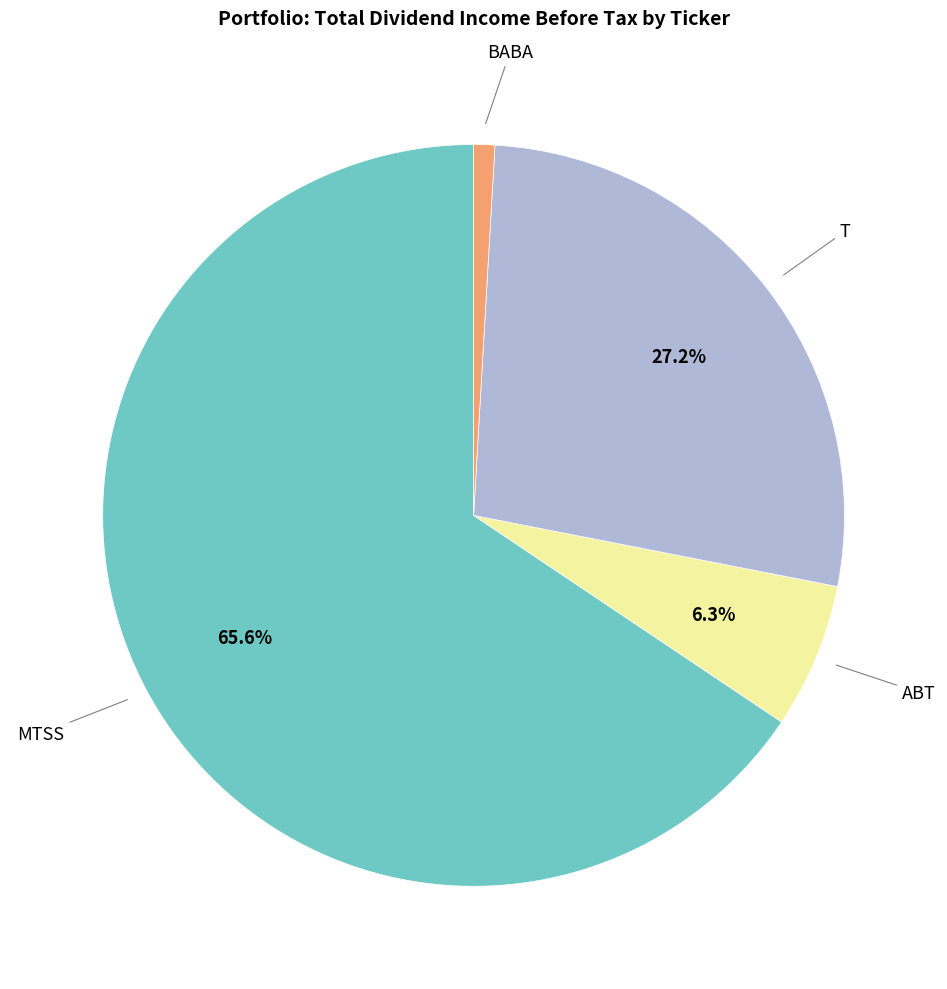

Does any single category account for the majority?

Yes